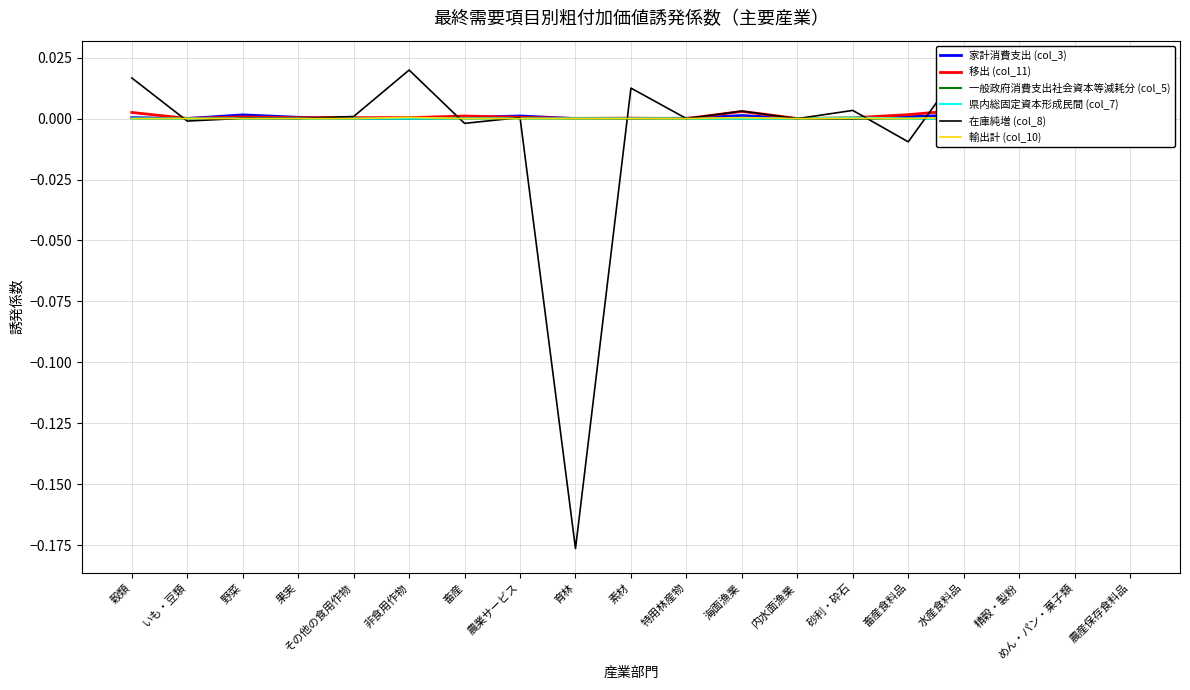

How many data points does each series have?

19